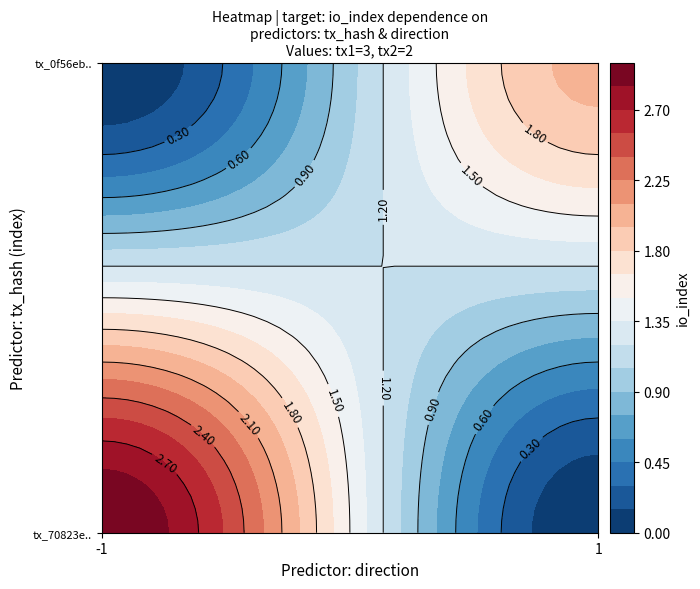

At direction, list the series in order from smallest to largest.

70823ec6c52cc7f0fe1482ab7ed747ae297424c, 0f56eb985c35f5a7e03db27d916f2256fcd1577